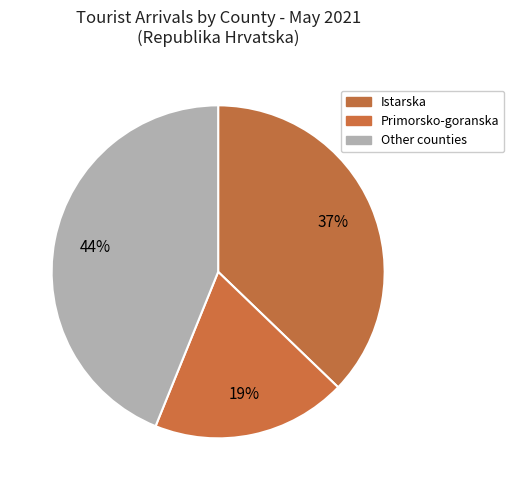

How many slices are in this pie chart?

3